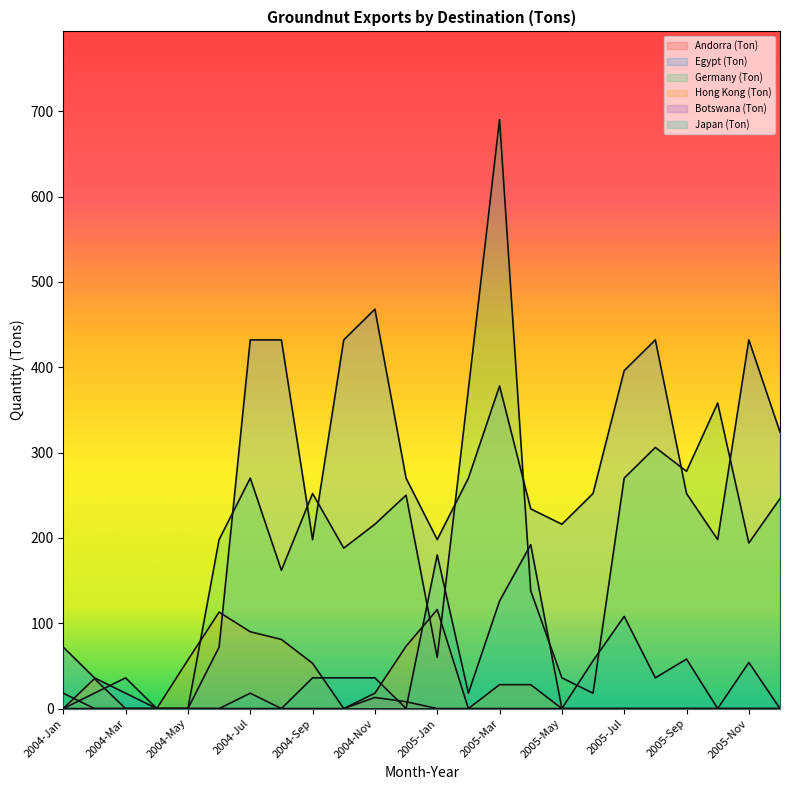

Which category has the highest value across all series?

2005-Mar